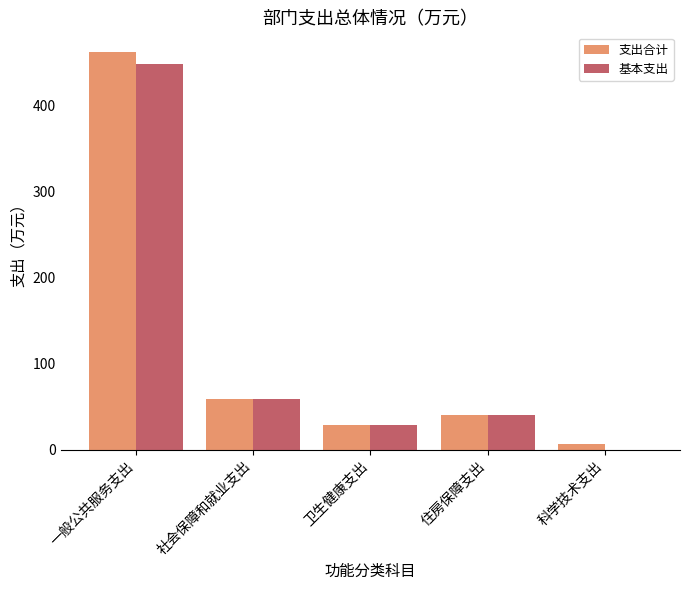

Which series changed the most between 住房保障支出 and 科学技术支出?

基本支出